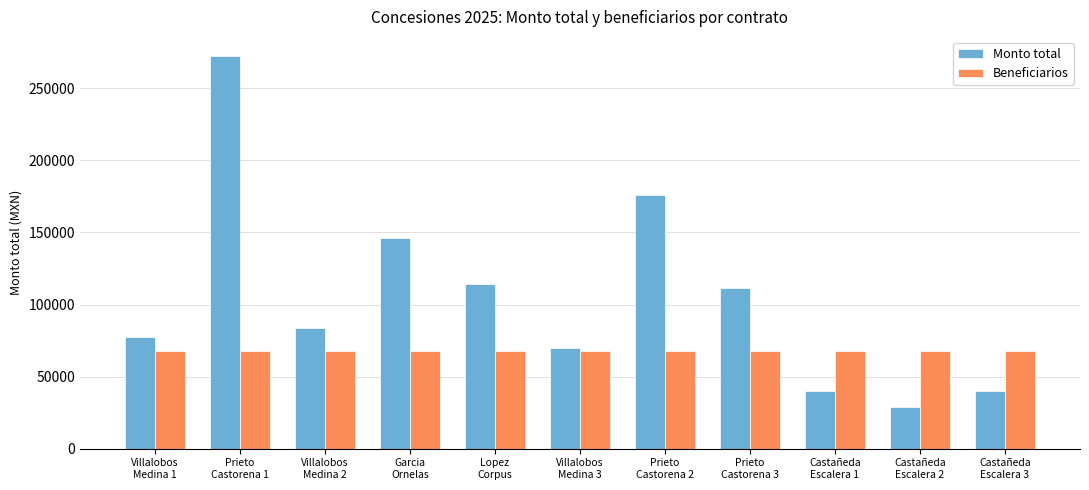

What position from the left is Castañeda
Escalera 2?

10